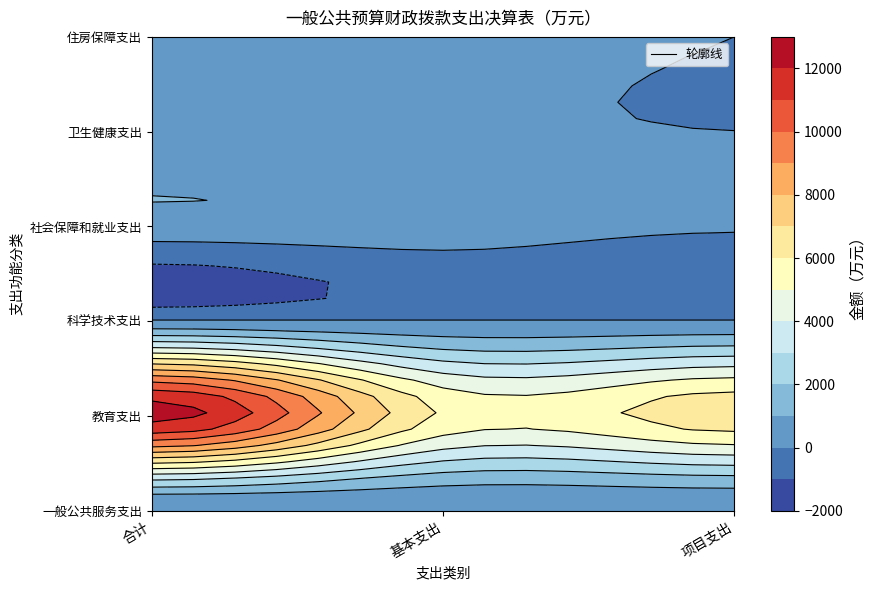

How many data points in 住房保障支出 are less than 295?

1